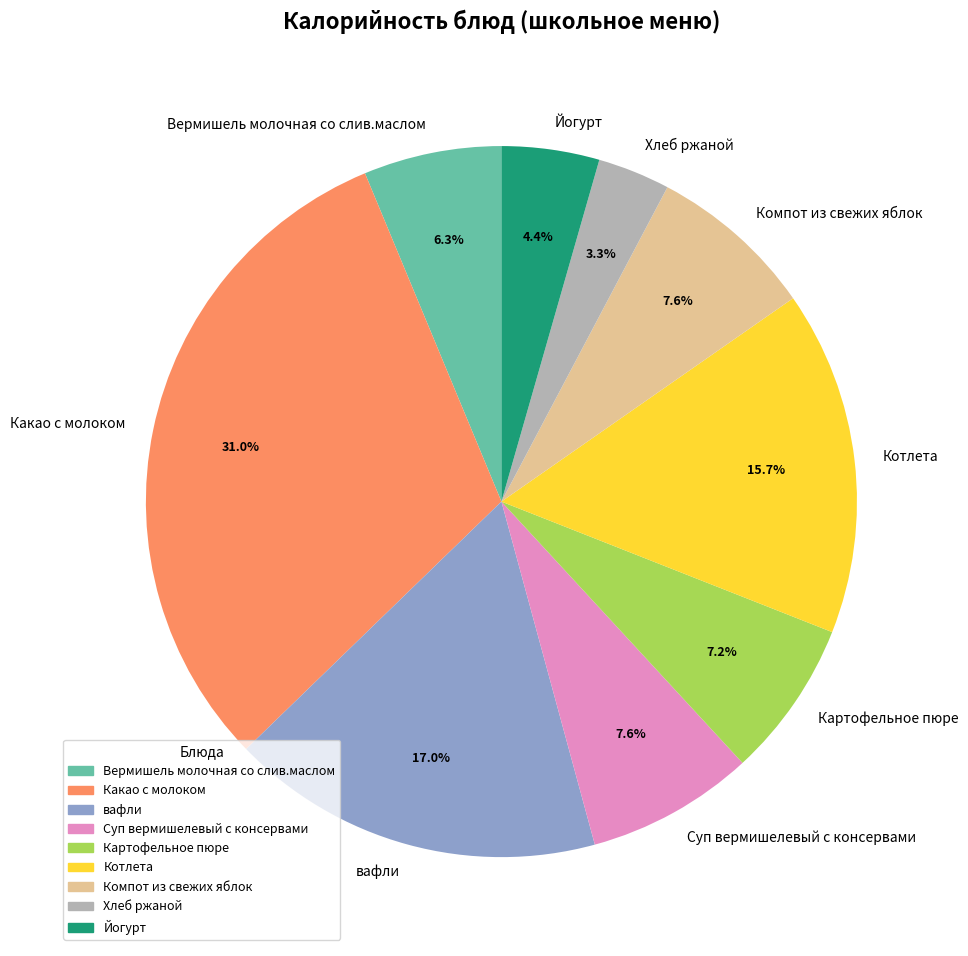

Which category has the biggest portion of the pie?

Какао с молоком